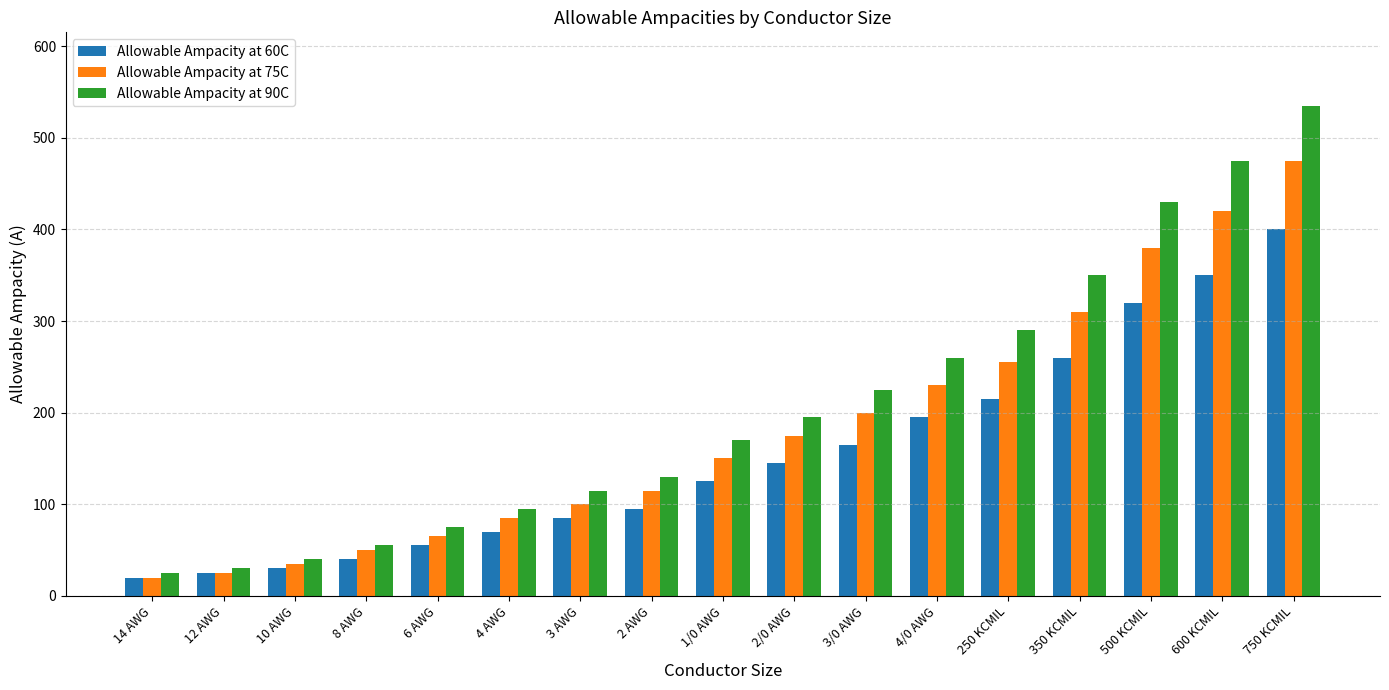

What is the label of the 4th bar from the left?

8 AWG